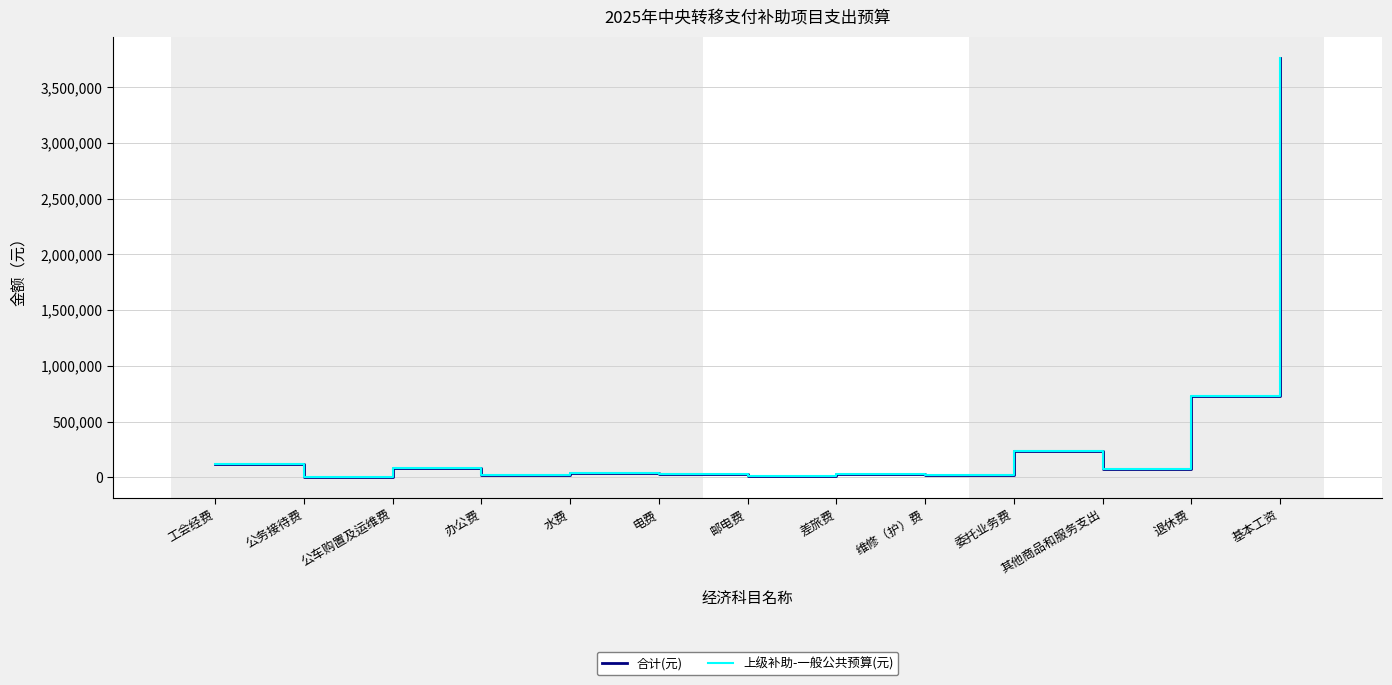

True or false: 上级补助-一般公共预算(元) and 合计(元) cross at least once.

False